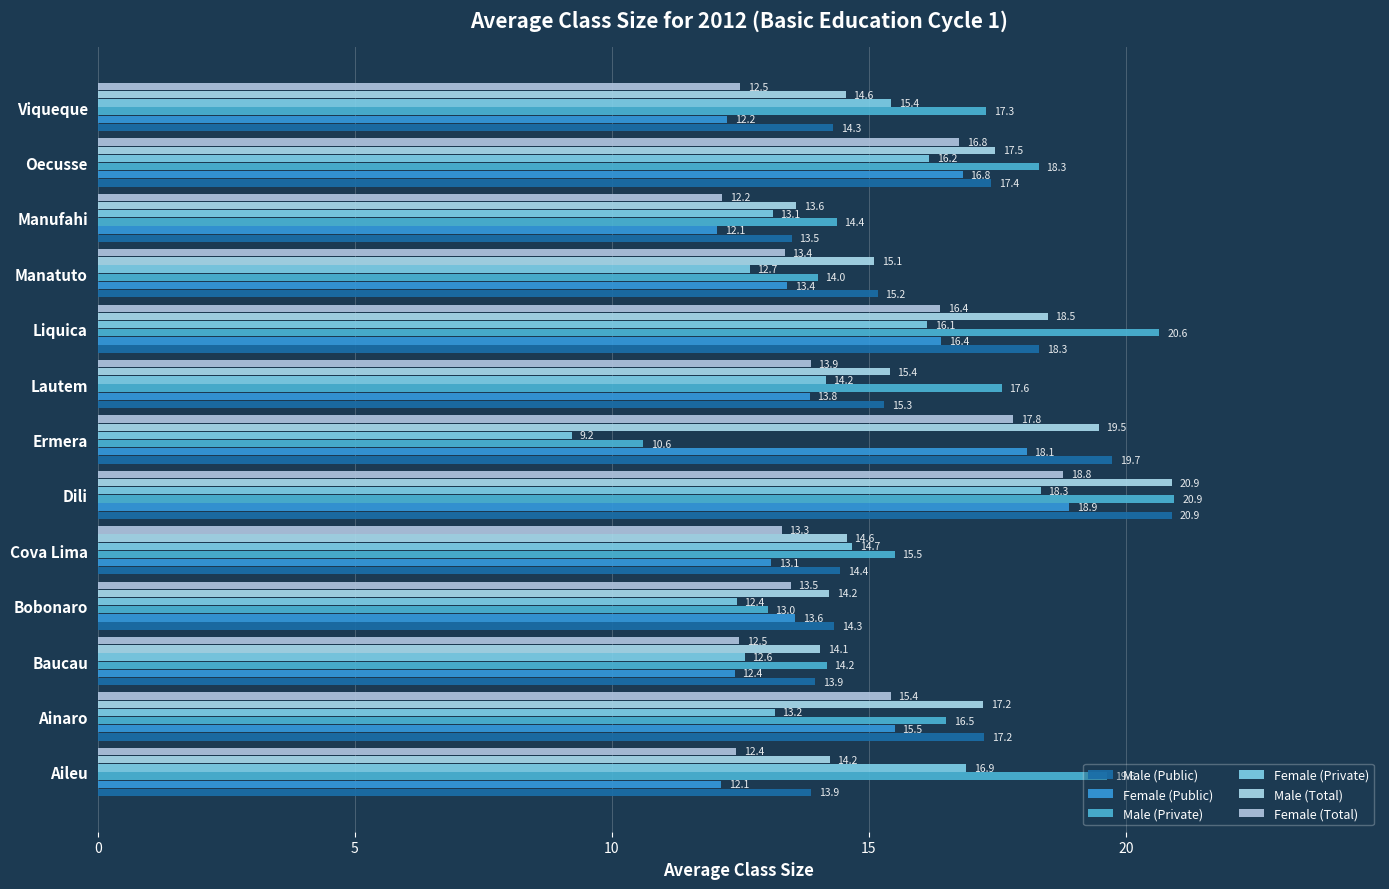

What are all the series names shown in the legend?

Male (Public), Female (Public), Male (Private), Female (Private), Male (Total), Female (Total)